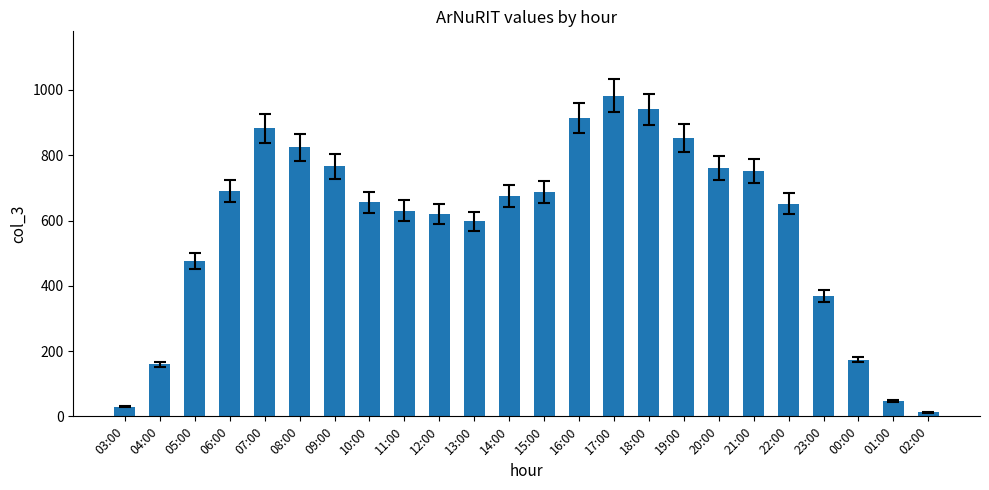

At which label does the data first exceed 674?

06:00